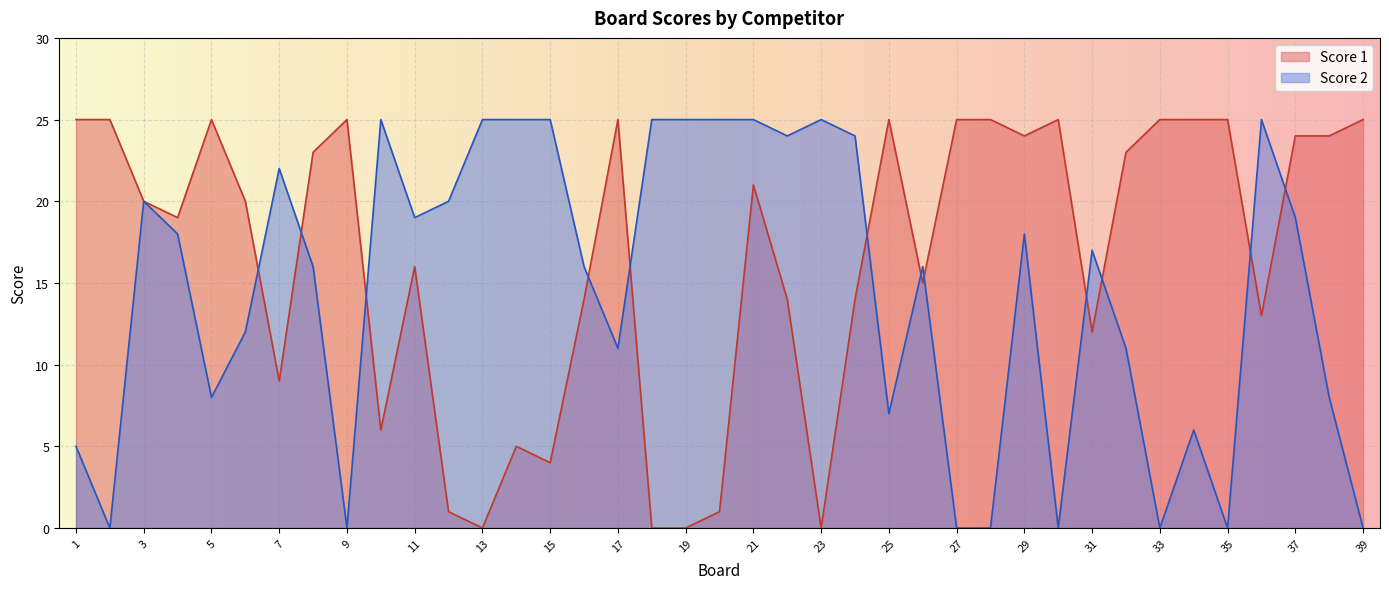

At which label does Score 2 reach its minimum?

2